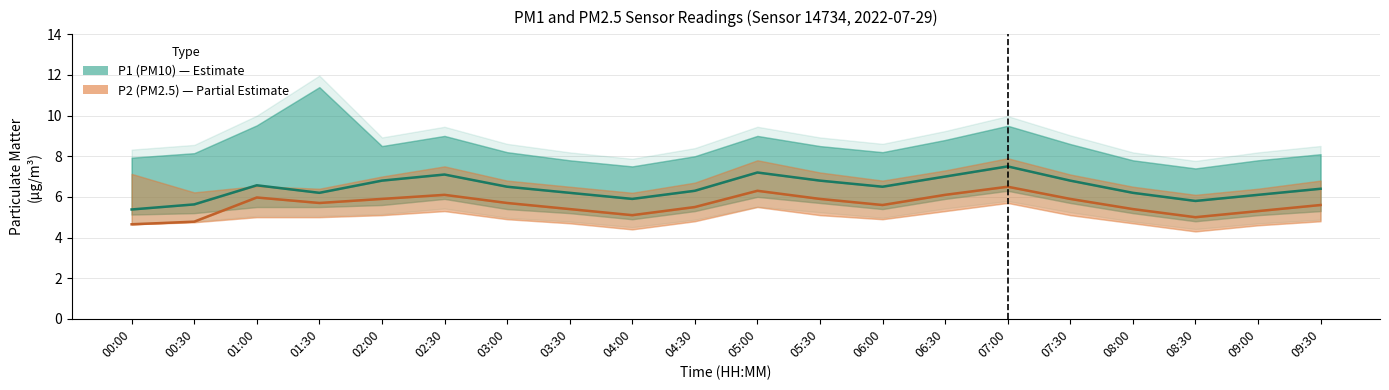

How many values in the P2 (PM2.5) series are below 5?

2